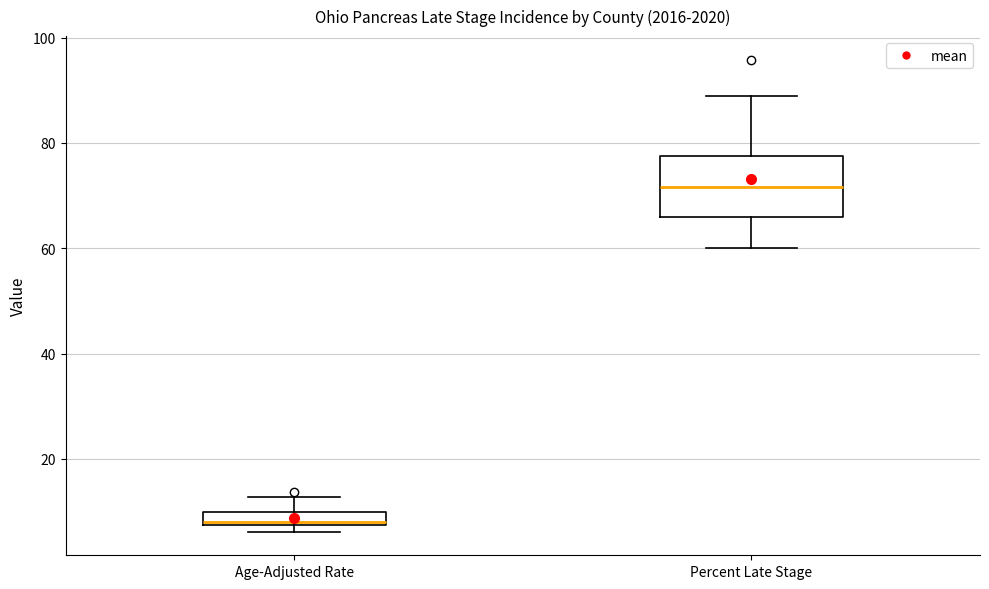

Which box's median line is the lowest?

Age-Adjusted Rate